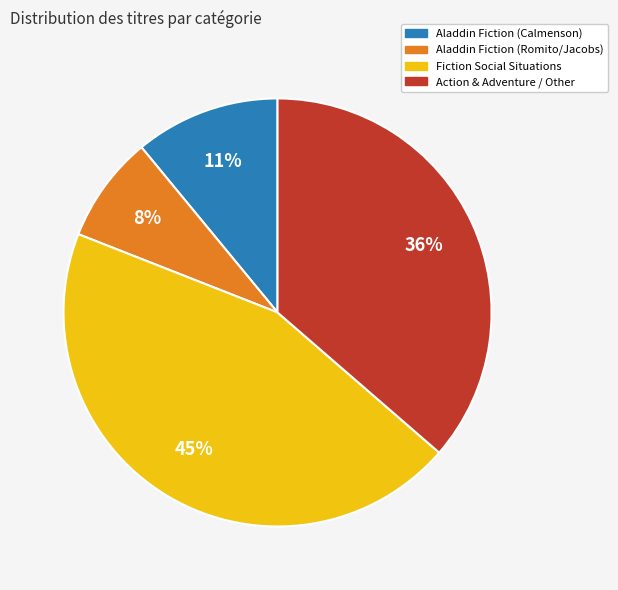

To the nearest percent, what is the difference between the largest and smallest slice percentages?

37%